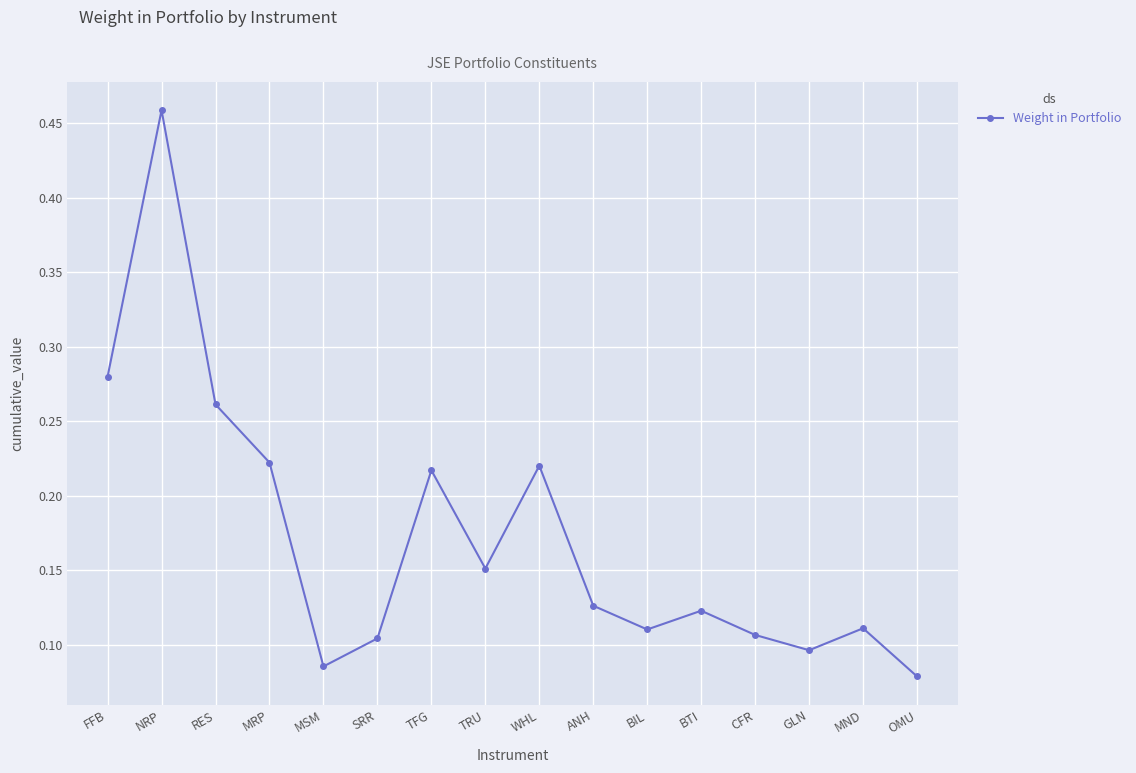

At which category does the chart reach its peak across all series?

NRP